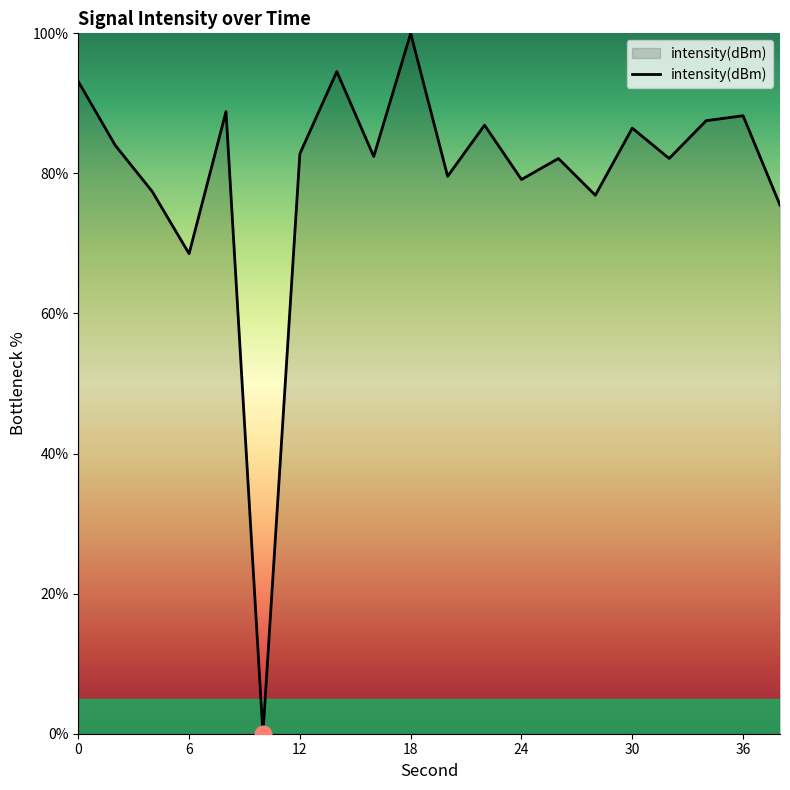

What is the maximum value shown in the chart?

100.0